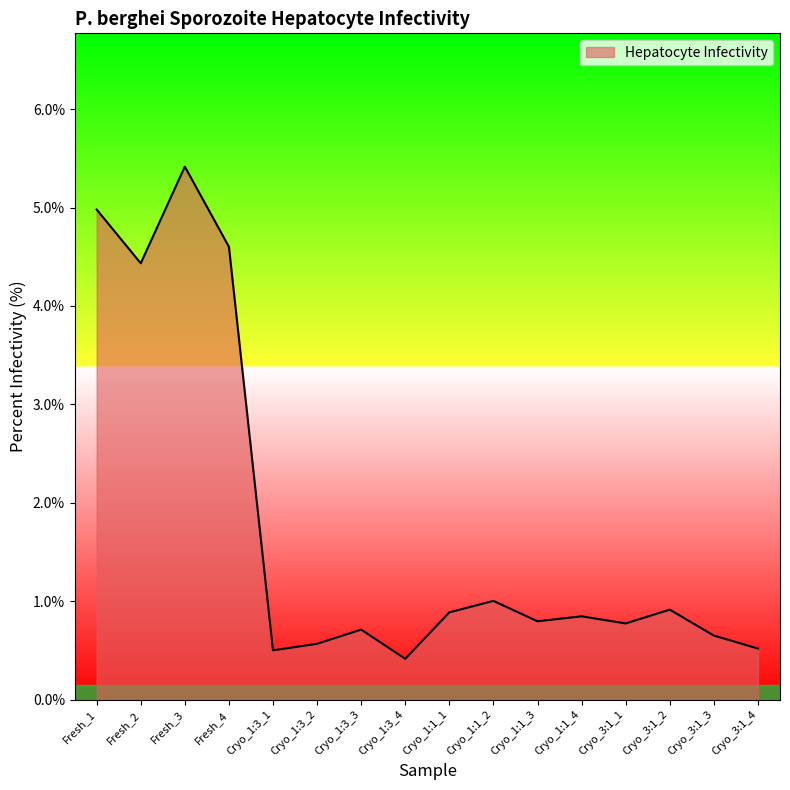

What position from the left is Cryo_1:3_1?

5